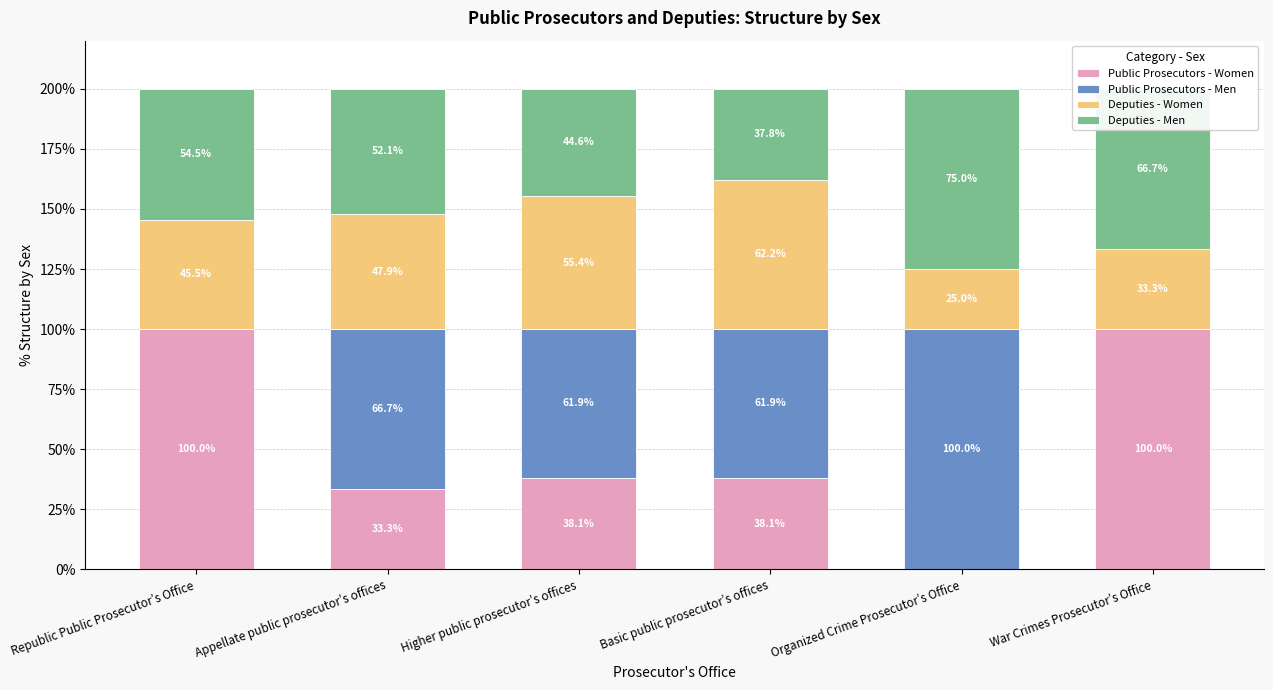

What is the total value across all series at Appellate public prosecutor’s offices?

200.0